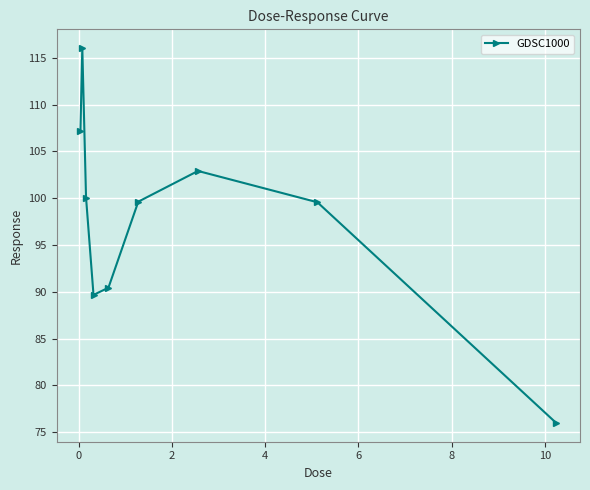

How many interior local valleys (lower than both neighbors) does the data have?

1